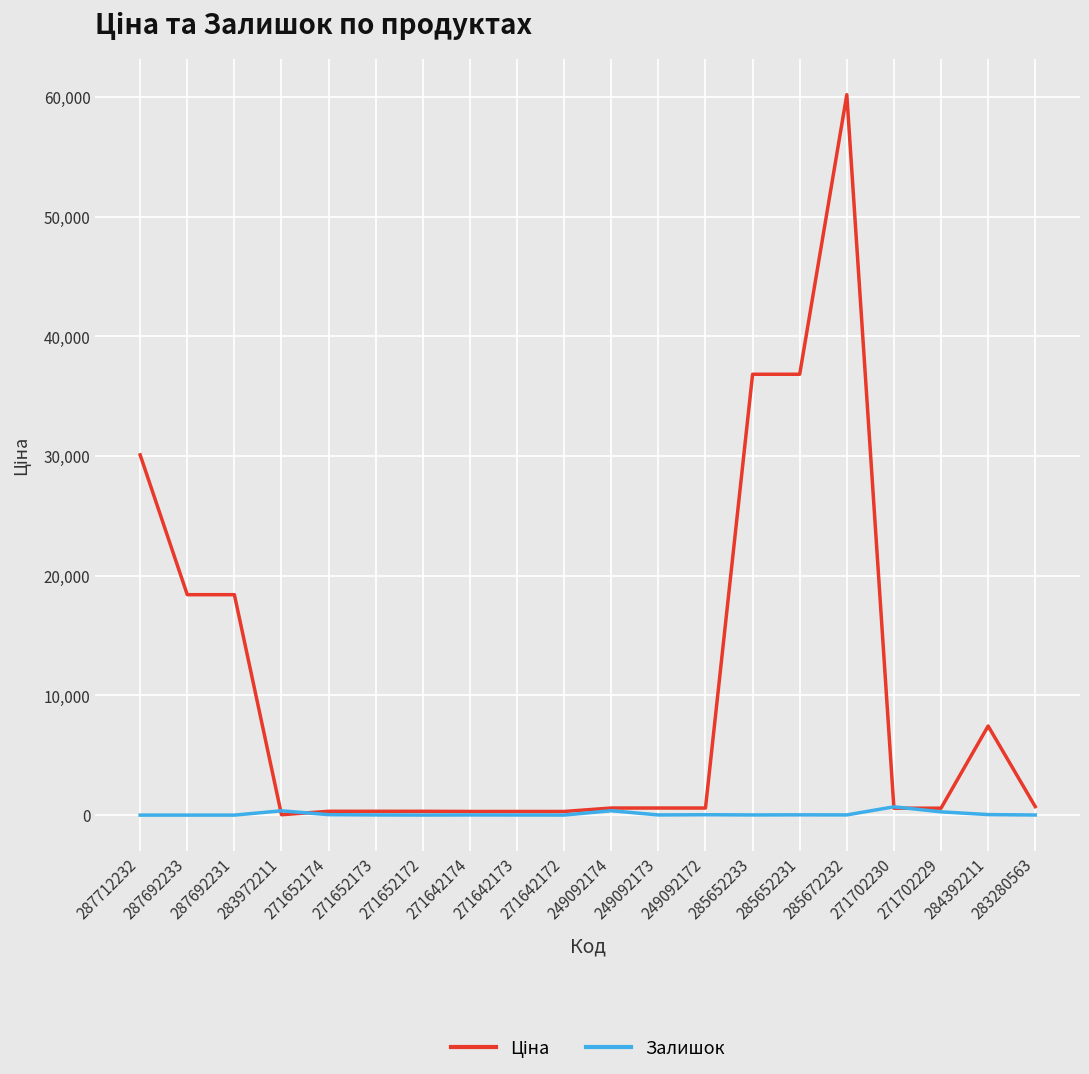

What is the greatest value displayed?

60205.6